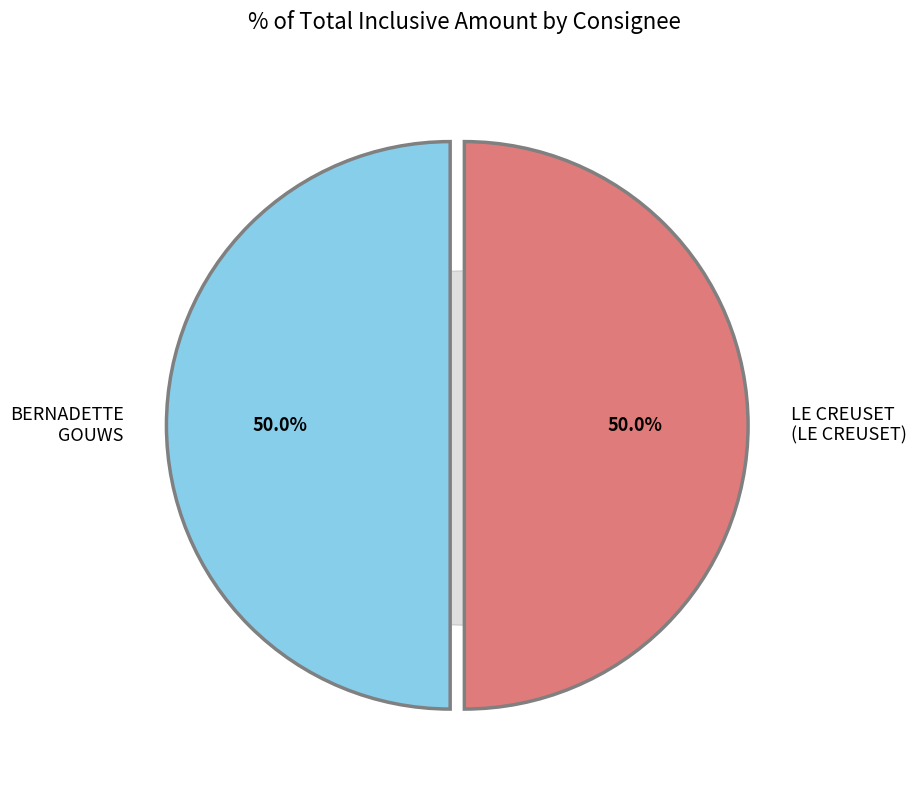

Is there a majority slice in this chart?

No